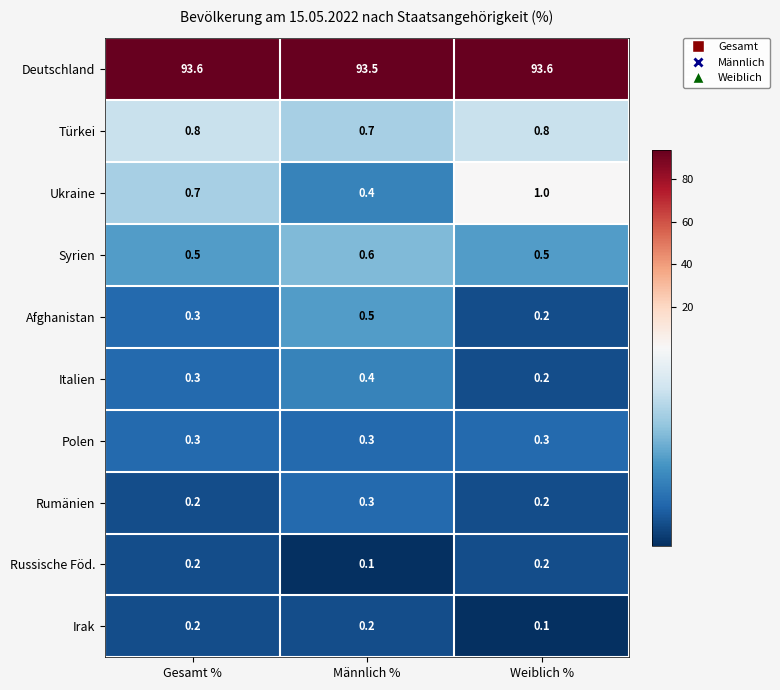

Which series changed the most between Männlich % and Weiblich %?

Ukraine